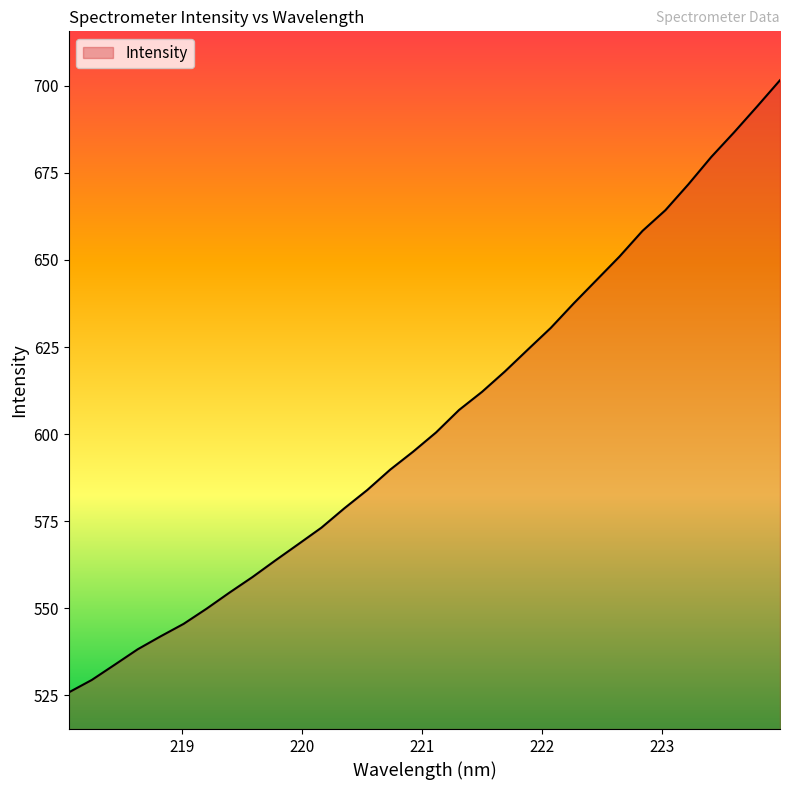

True or false: there are more than 1 points higher than both neighbors.

False